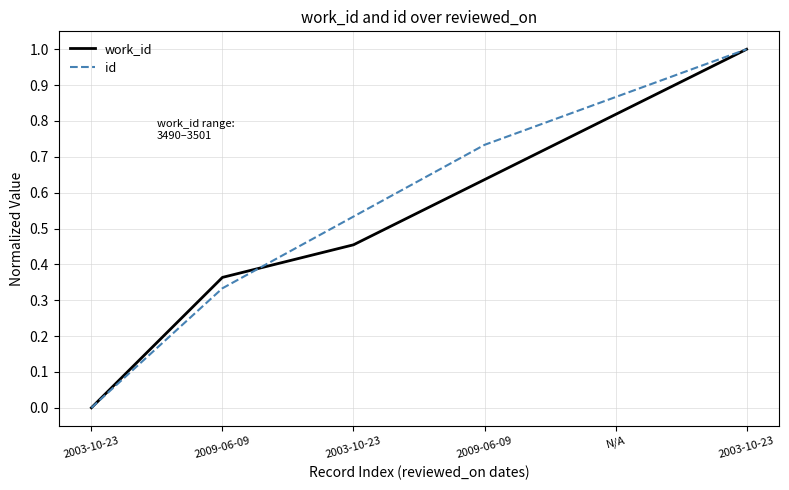

What are all the series names shown in the legend?

work_id, id